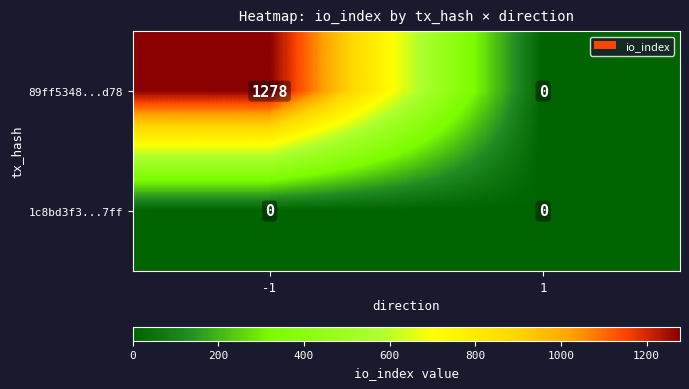

True or false: 89ff5348...d78 has a value of 292 at -1.

False